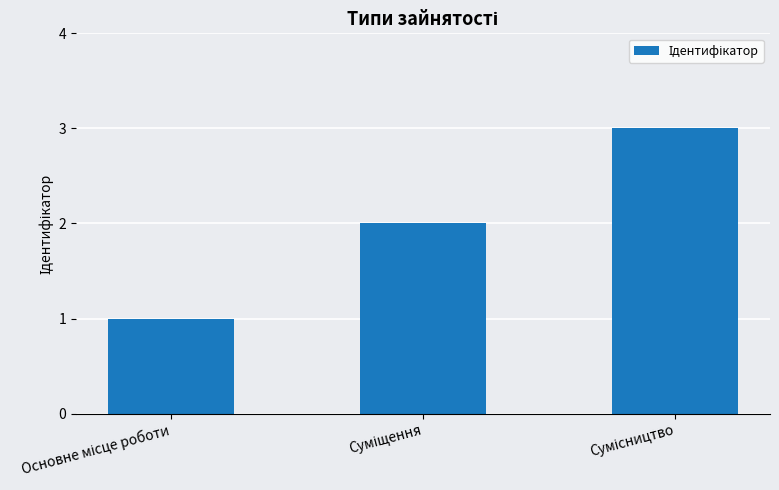

What is the difference between the maximum and minimum values?

2